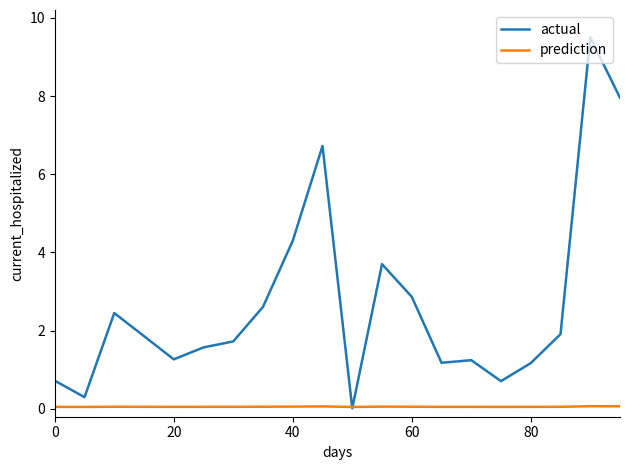

At how many categories does at least one series exceed 8?

1